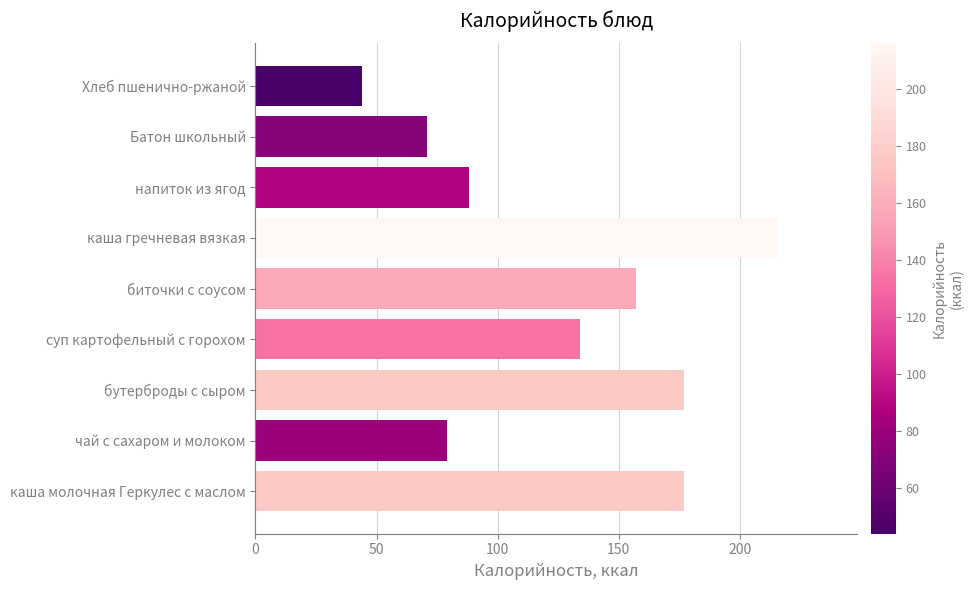

How many data points does each series have?

9